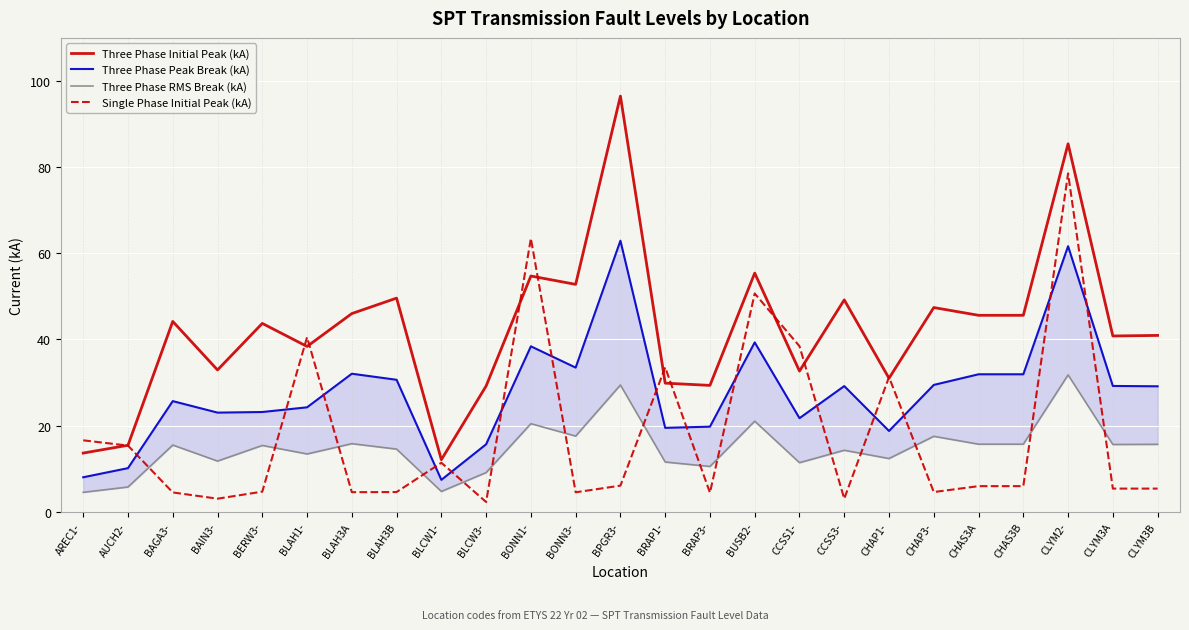

What is the sum of the Three Phase Initial Peak (kA) values at CLYM3A and CHAP3-?

88.2